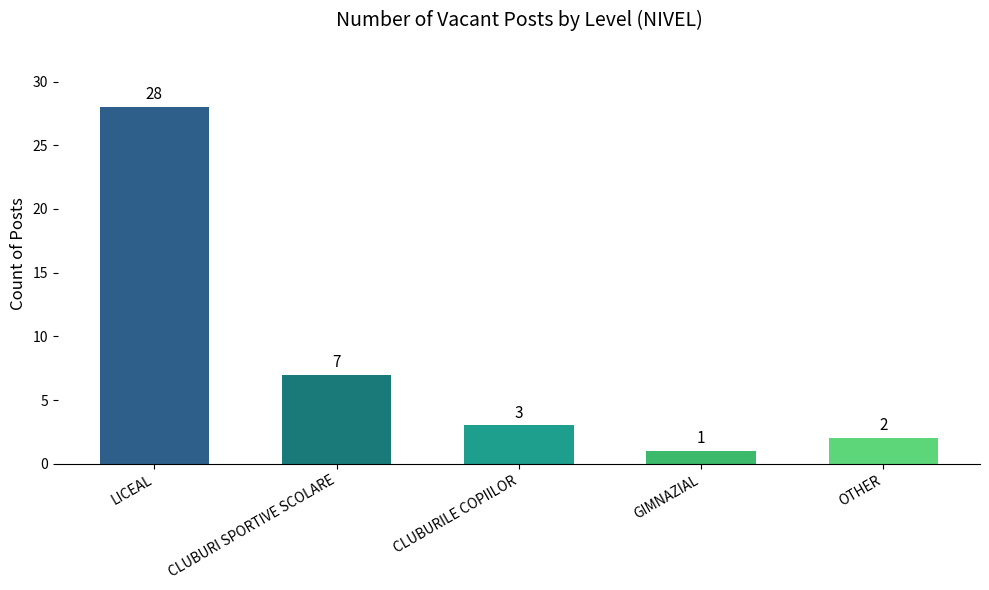

Reading left to right, what are all the values shown in this chart?

LICEAL=28	CLUBURI SPORTIVE SCOLARE=7	CLUBURILE COPIILOR=3	GIMNAZIAL=1	OTHER=2